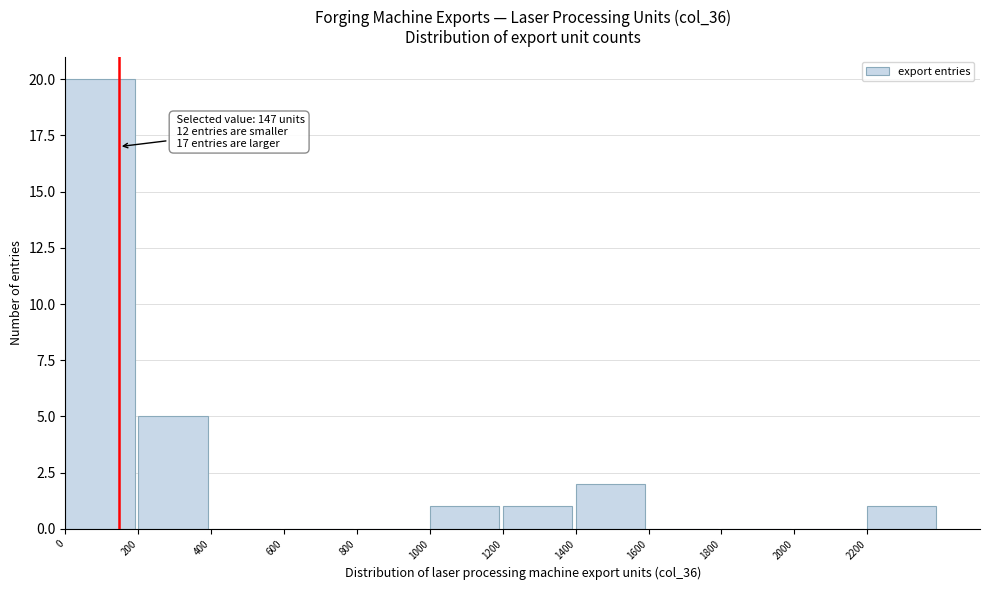

Which range on the x-axis has the tallest bar?

0 to 200